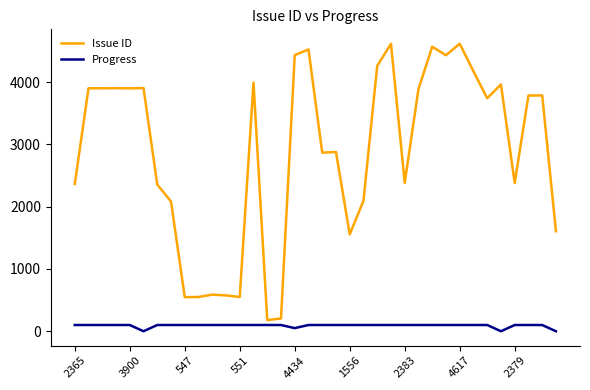

In Issue ID, how many points are higher than both neighbors (excluding endpoints)?

12